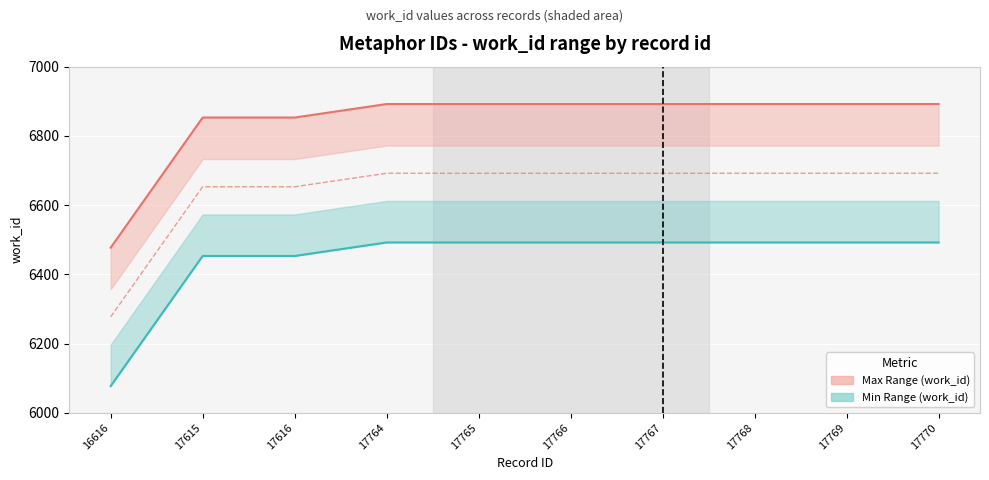

Reading right to left, list all the values displayed in this chart.

Upper bound: 17770=6892	17769=6892	17768=6892	17767=6892	17766=6892	17765=6892	17764=6892	17616=6853	17615=6853	16616=6477
Lower bound: 17770=6492	17769=6492	17768=6492	17767=6492	17766=6492	17765=6492	17764=6492	17616=6453	17615=6453	16616=6077
work_id (actual): 17770=6692	17769=6692	17768=6692	17767=6692	17766=6692	17765=6692	17764=6692	17616=6653	17615=6653	16616=6277